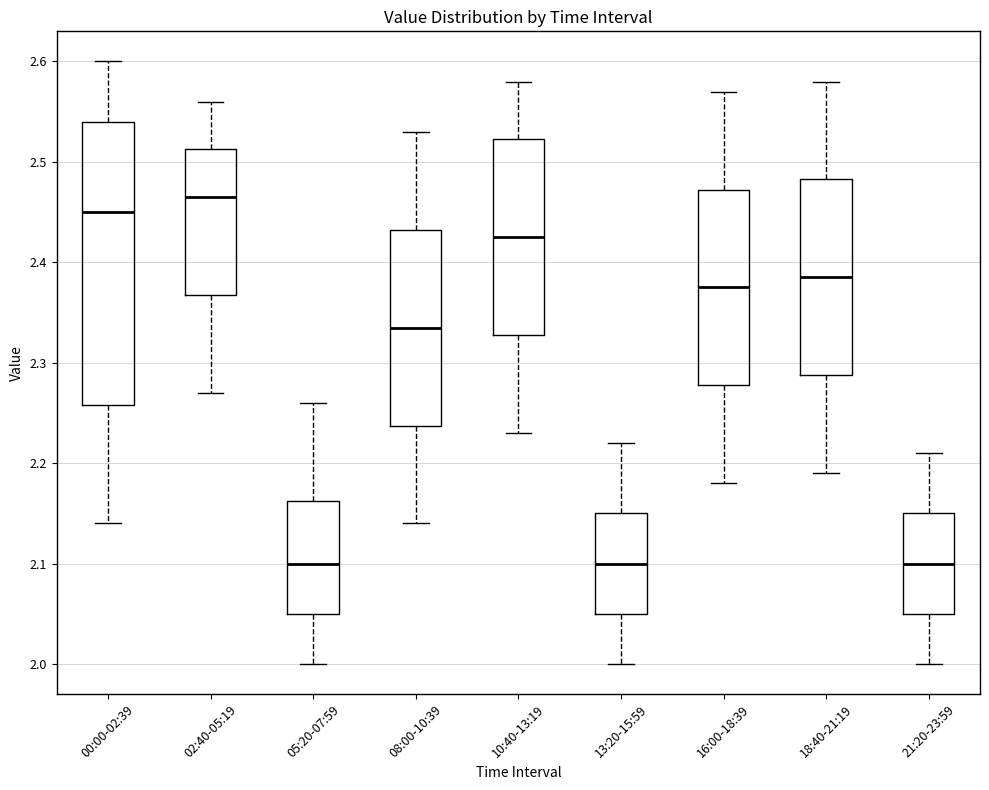

Comparing the boxes themselves (not the whiskers), which one is the tallest?

00:00-02:39